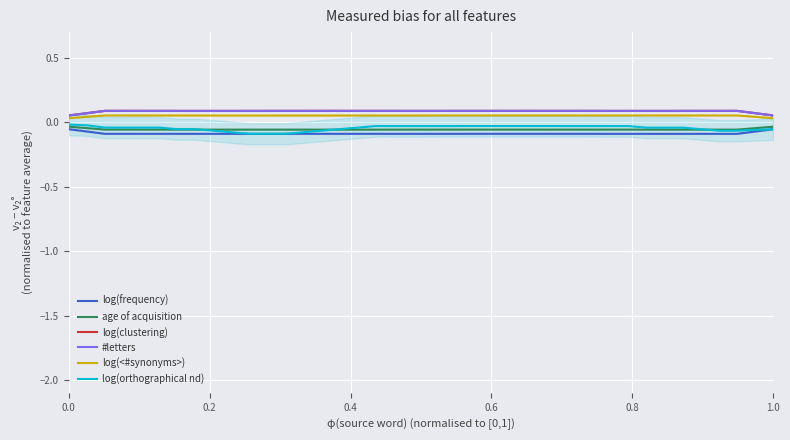

True or false: age of acquisition and log(clustering) intersect in this chart.

False